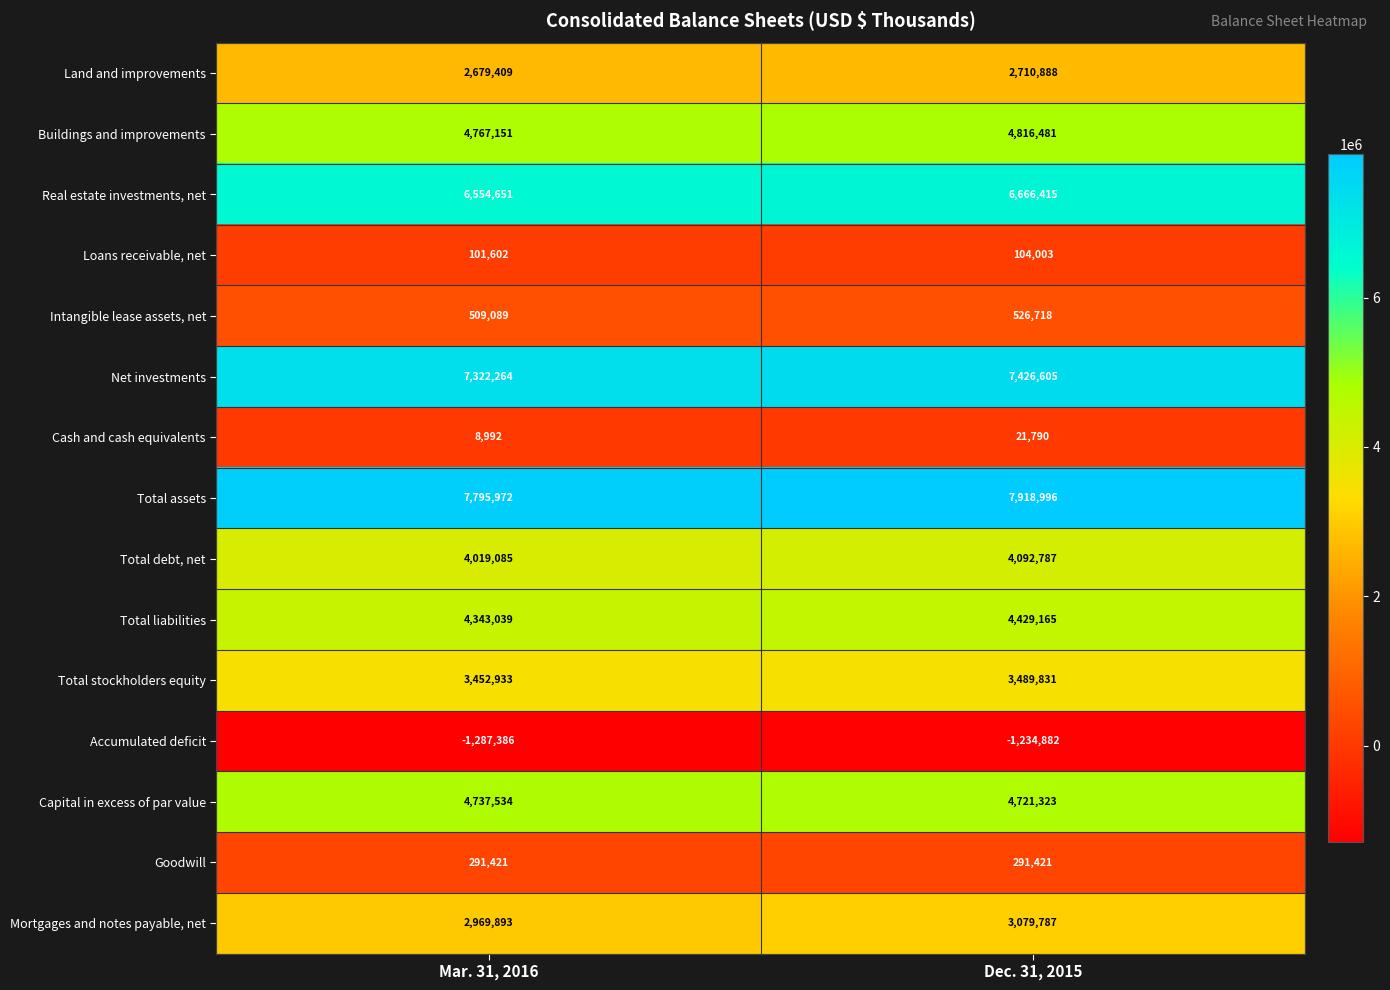

What is the sum of the Accumulated deficit values at Dec. 31, 2015 and Mar. 31, 2016?

-2522268